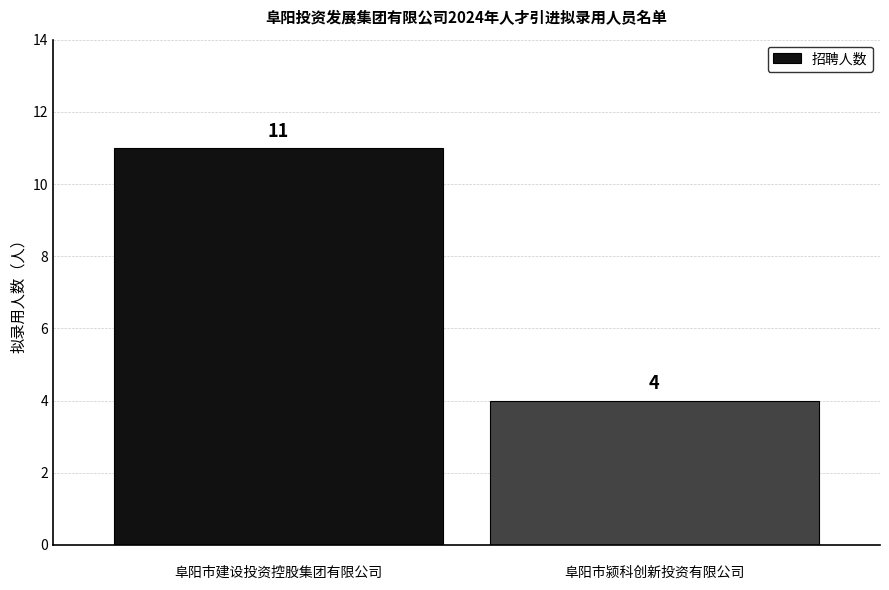

What is the label of the 1st bar from the right?


阜阳市颍科创新投资有限公司